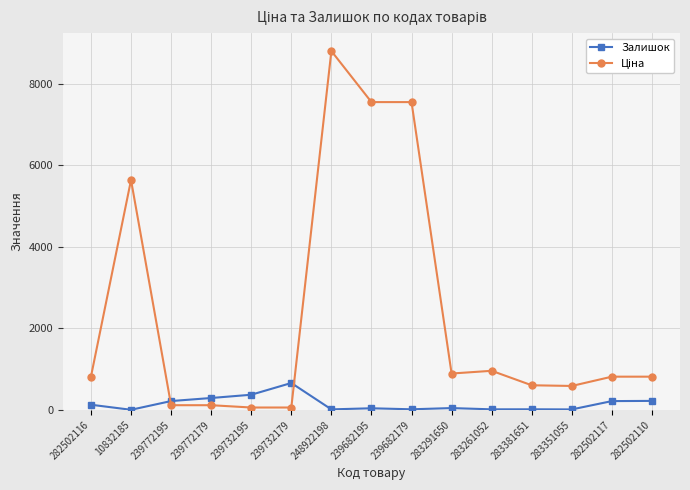

What is the difference between the highest and lowest values at 282502116?

688.0